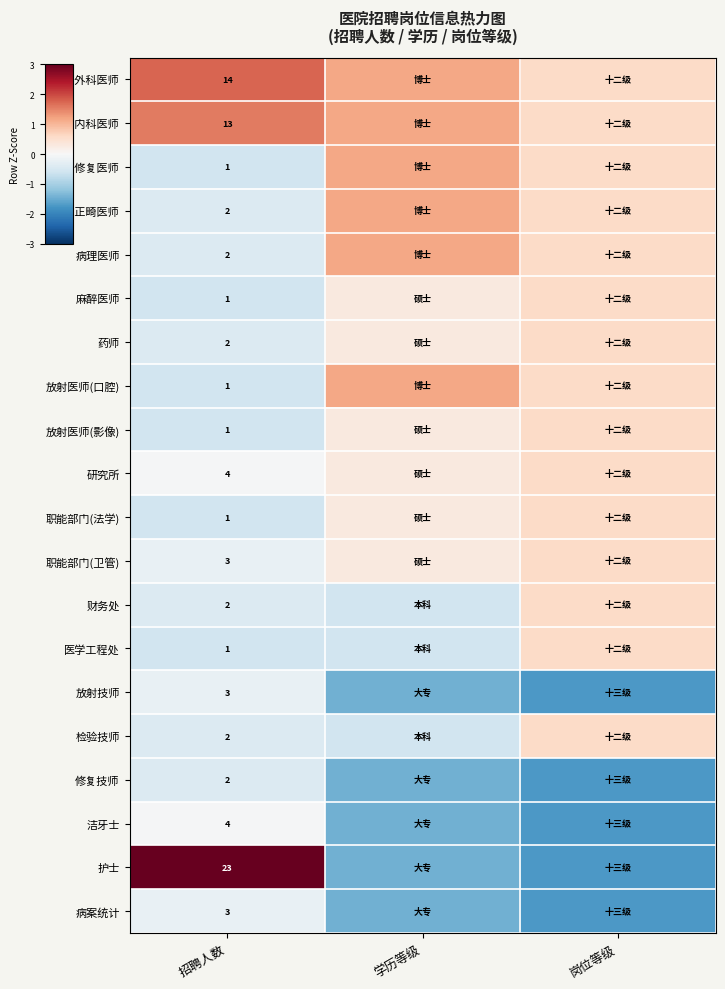

The 病案统计 series shows -0.1 at 招聘人数. True or false?

False